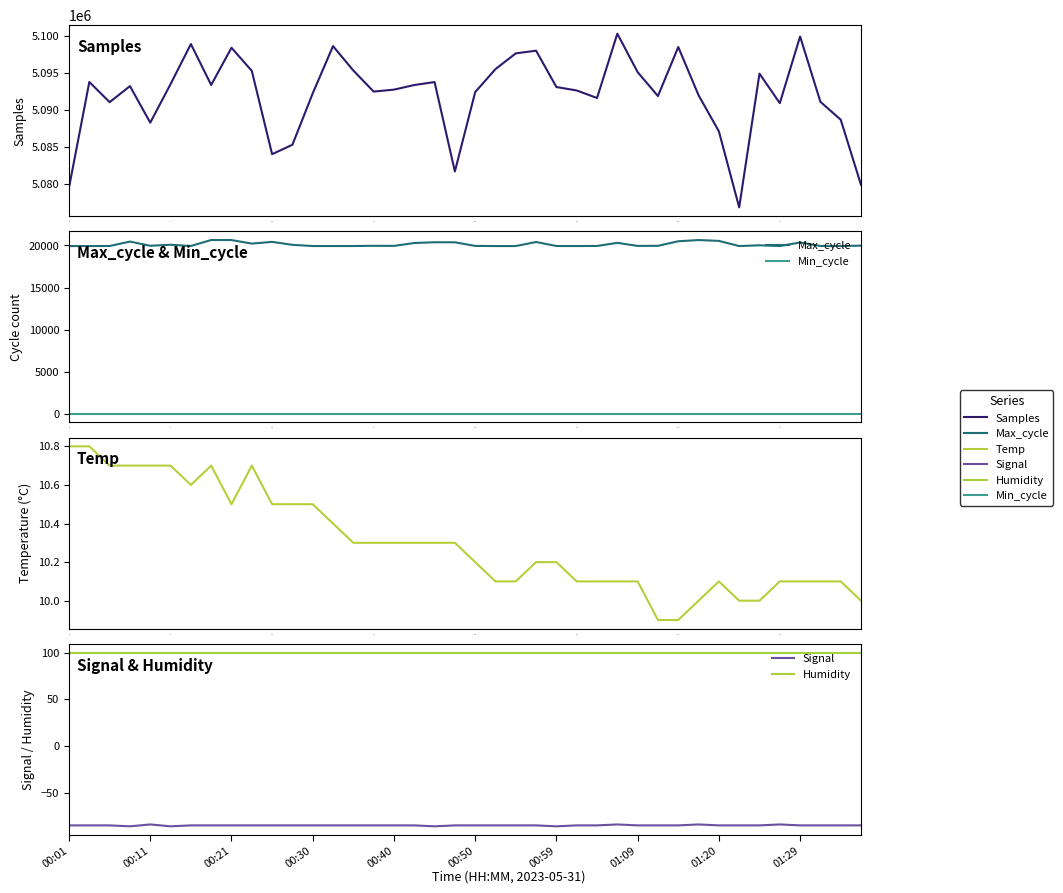

How many Signal values are between -85 and -84?

36